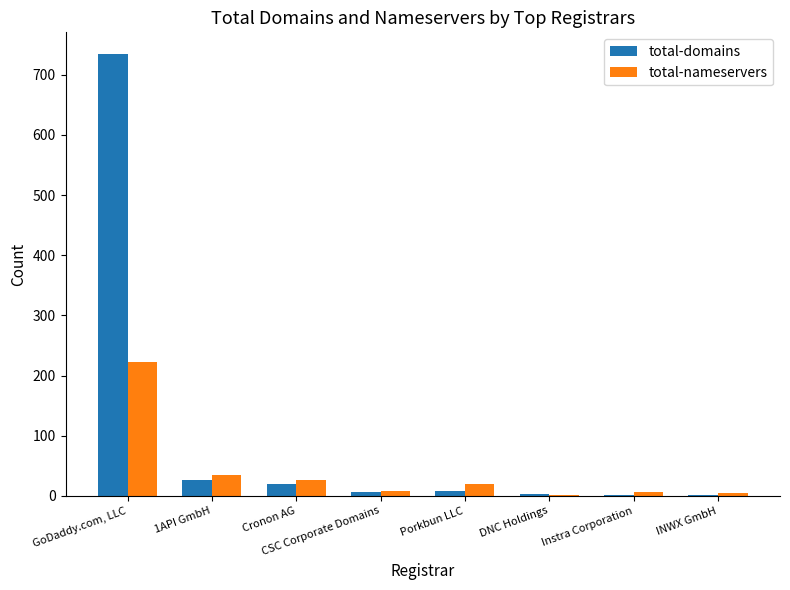

True or false: total-nameservers has a value of 356 at GoDaddy.com, LLC.

False